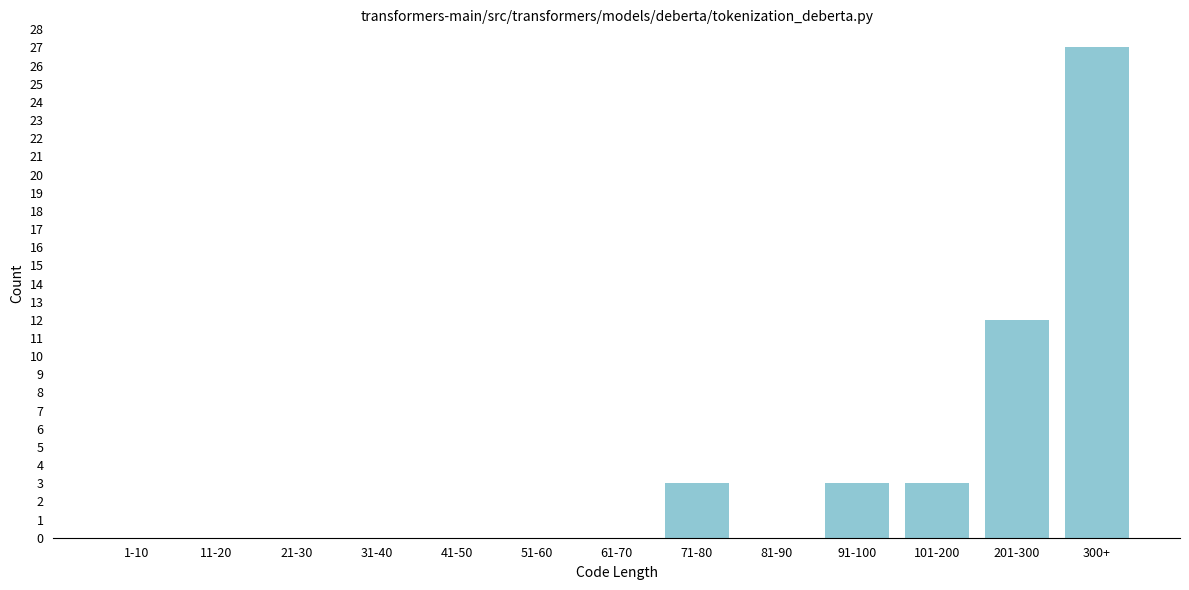

Reading left to right, list all the values displayed in this chart.

1-10=0	11-20=0	21-30=0	31-40=0	41-50=0	51-60=0	61-70=0	71-80=3	81-90=0	91-100=3	101-200=3	201-300=12	300+=27